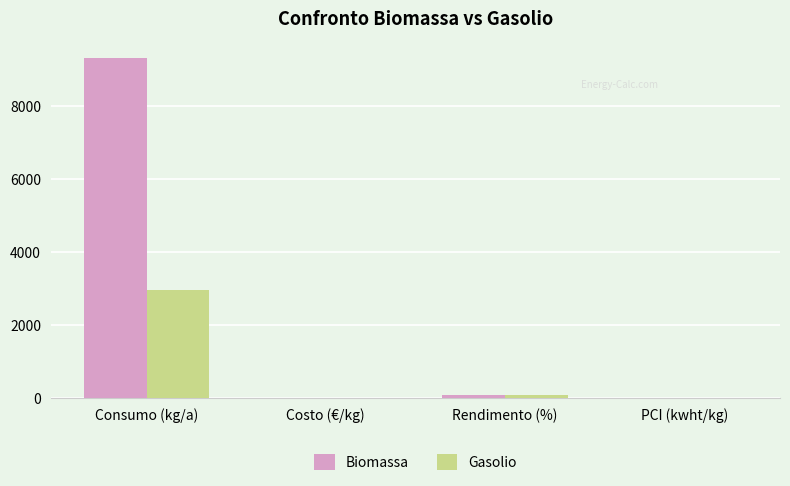

Which series has the largest range (max minus min)?

Biomassa